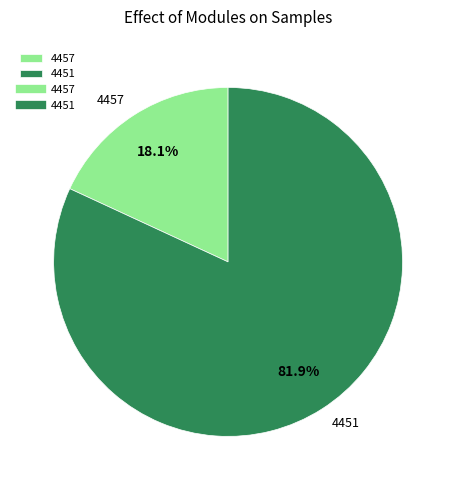

Does 4457 account for over 50% of the chart?

No